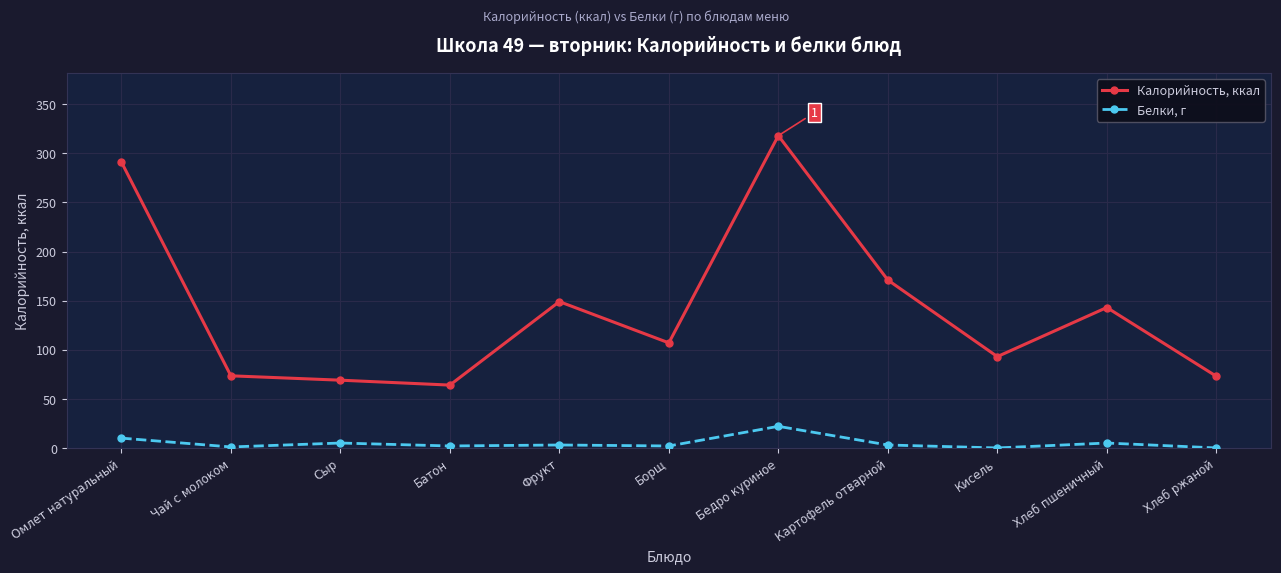

At which category does Калорийность, ккал reach its first local peak?

Фрукт